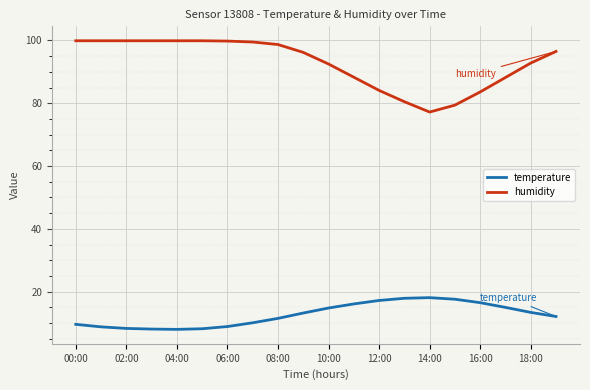

Which series has the largest total across all categories?

humidity